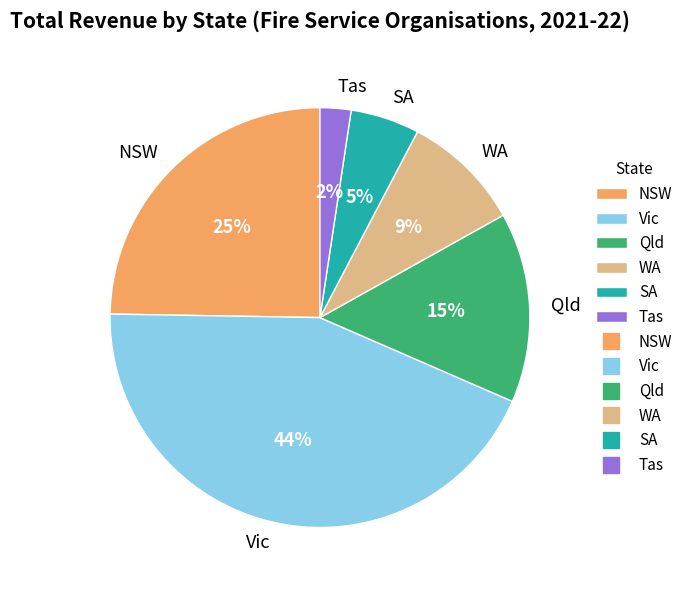

Which has a higher value, NSW or SA?

NSW